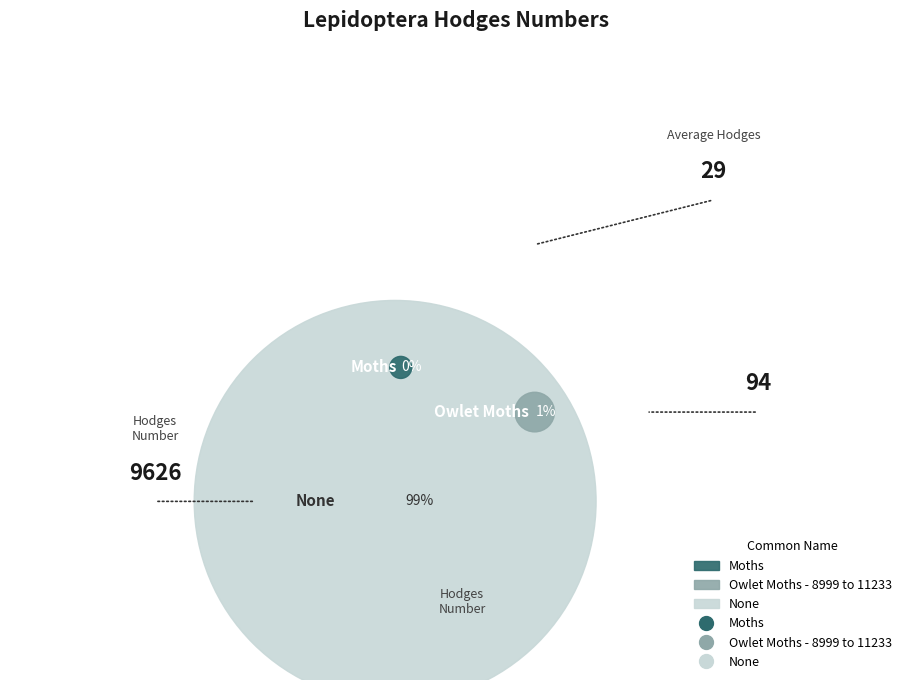

Which slice is the largest?

None